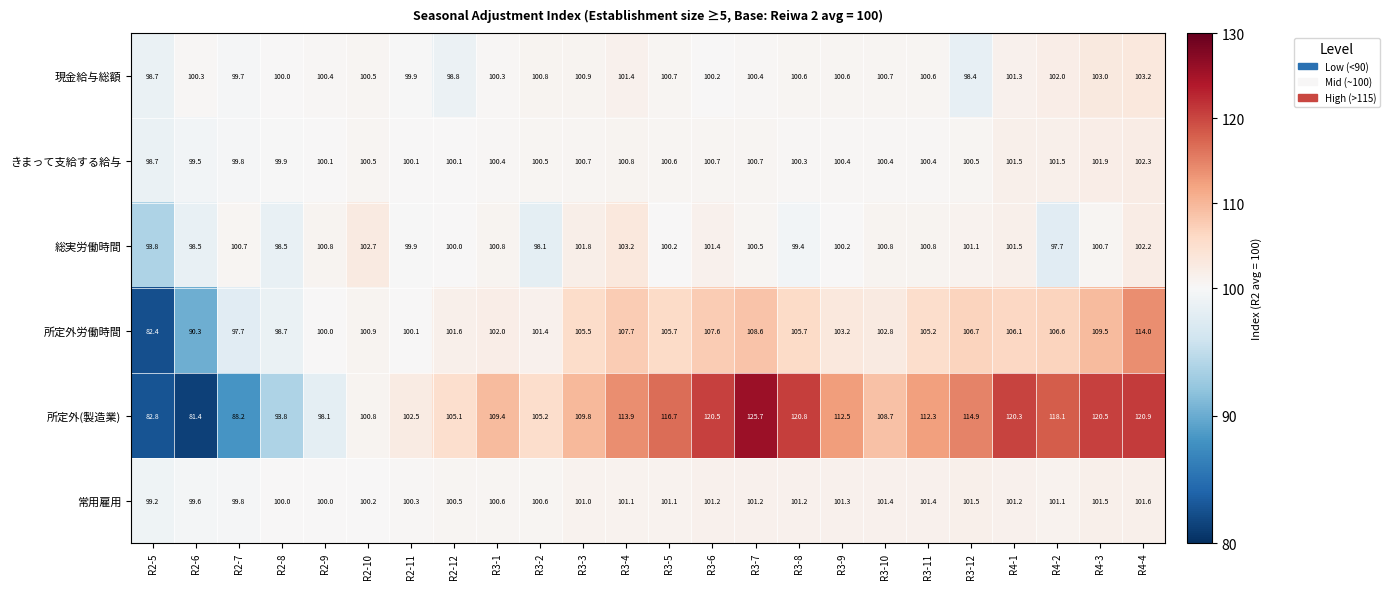

At which label is 所定外労働時間 closest to 98?

R2-7